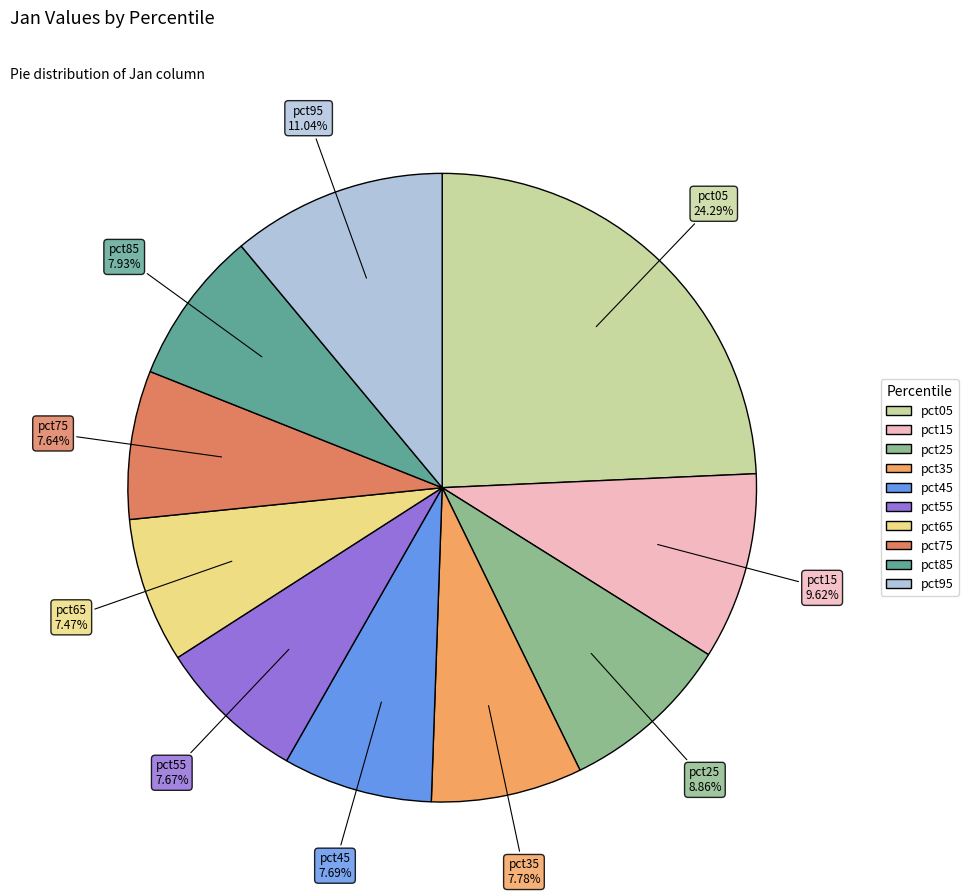

True or false: pct35 accounts for 1% of the total.

False